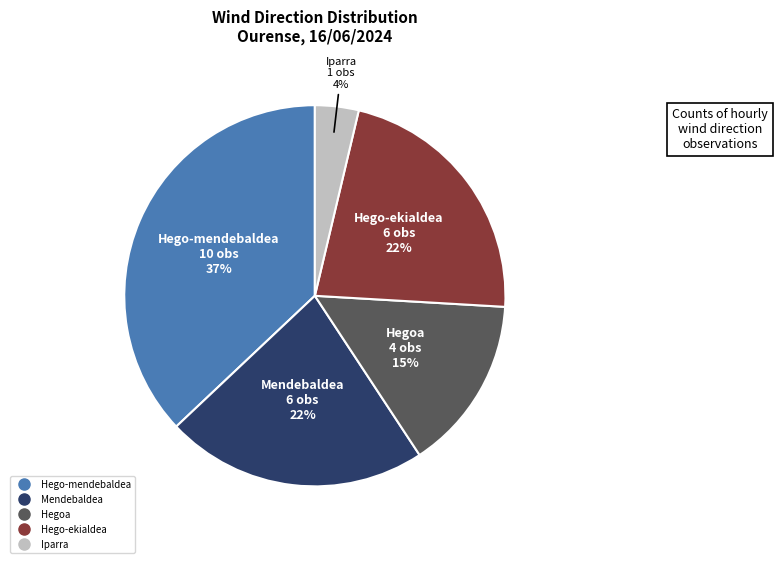

Which category has the smallest portion of the pie?

Iparra